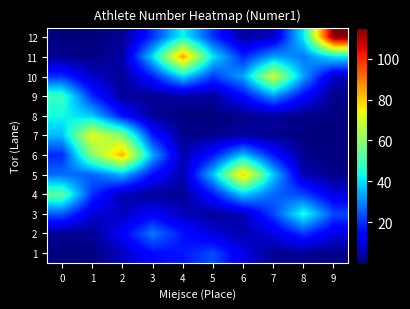

At 4, list the series in order from largest to smallest.

11, 12, 10, 1, 2, 3, 5, 6, 9, 4, 7, 8